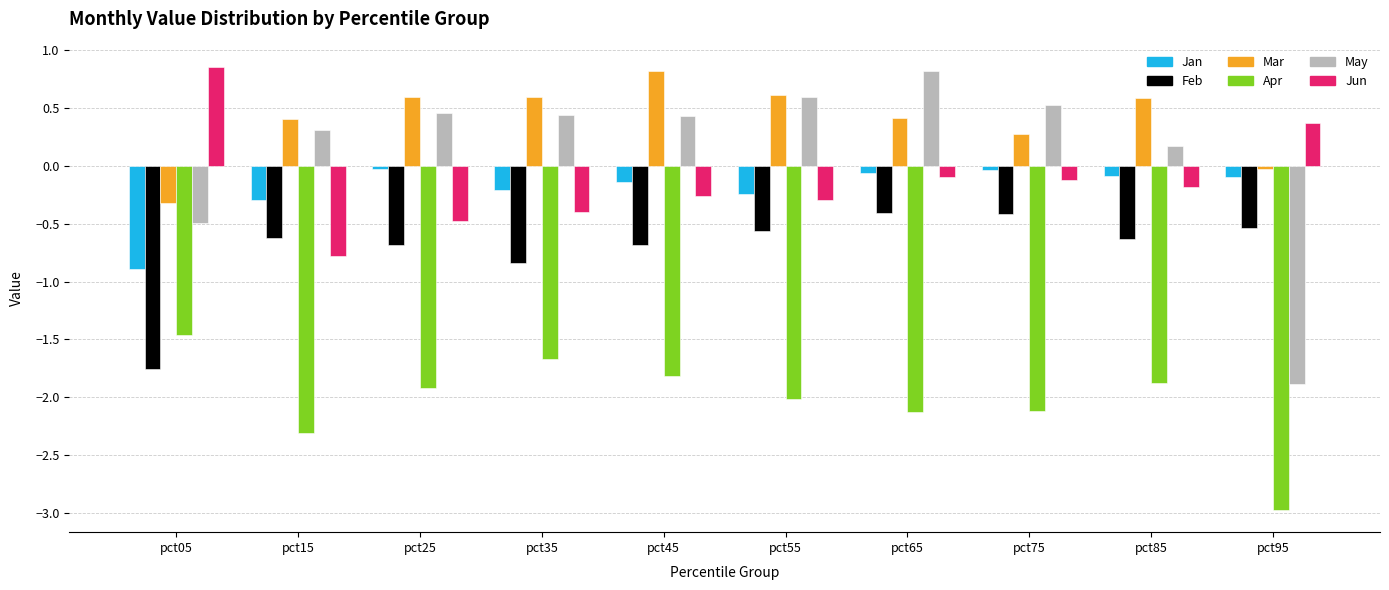

What is the sum of the Apr values at pct75 and pct65?

-4.2